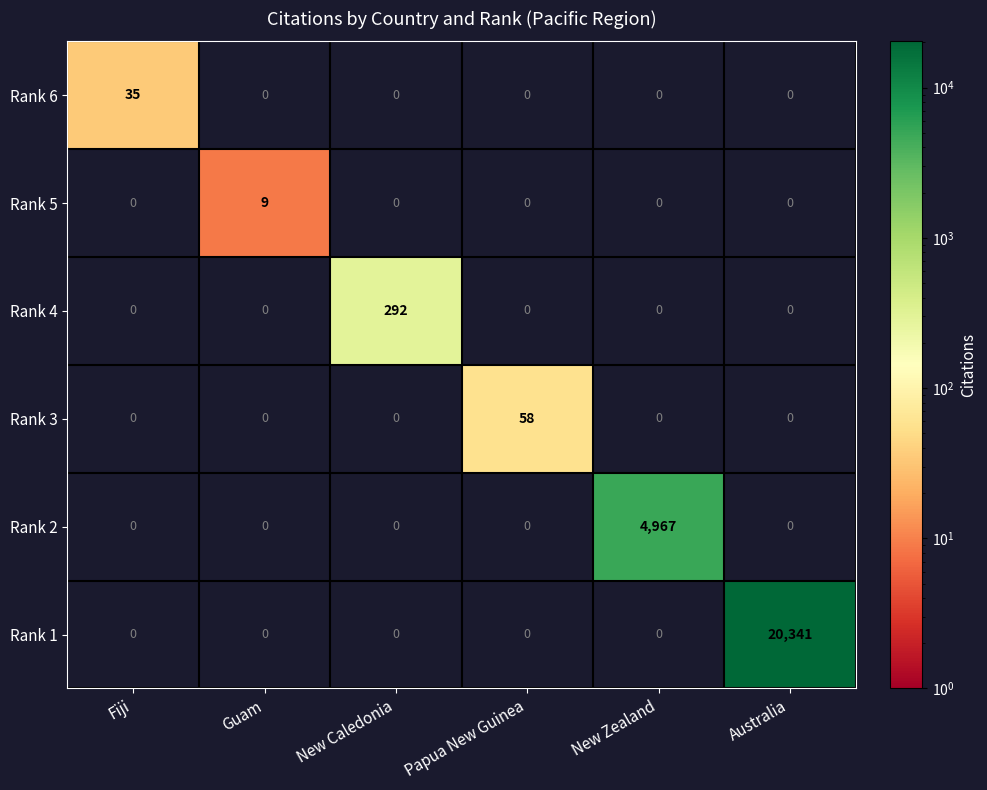

How many distinct data groups are displayed?

6